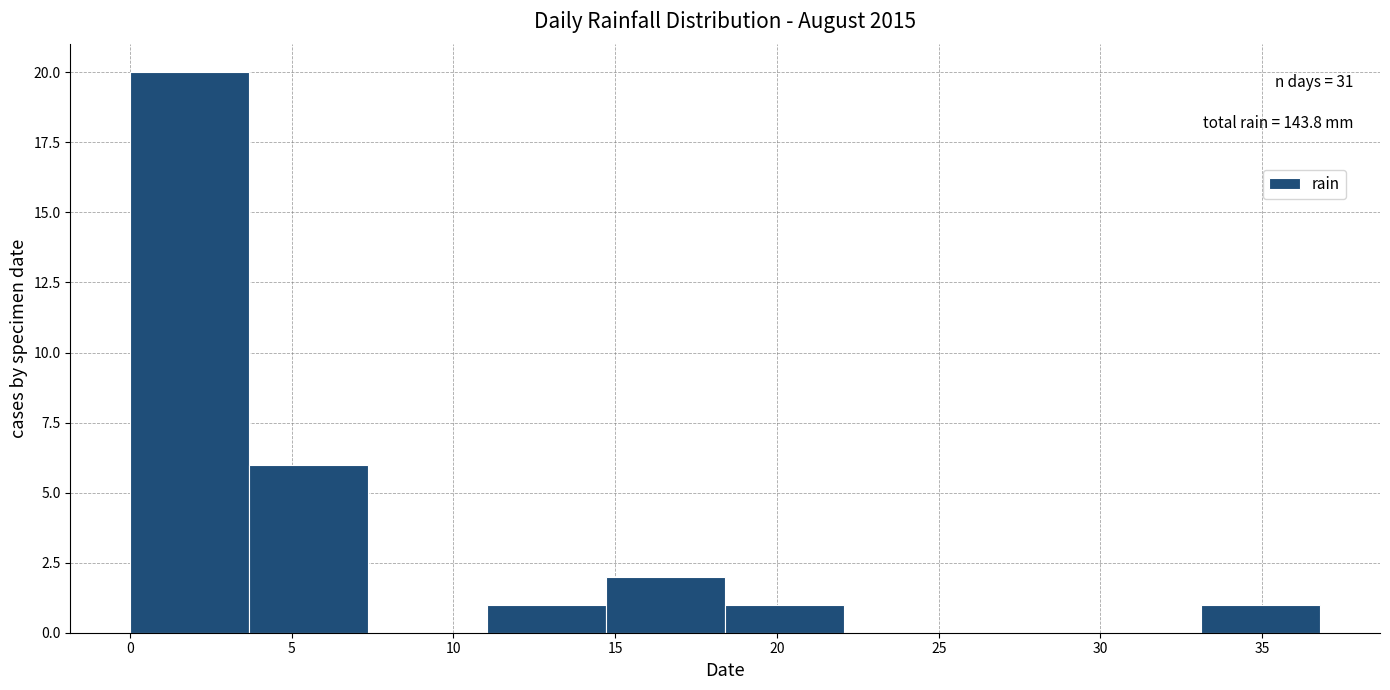

Which range on the x-axis has the tallest bar?

0.0 to 3.5